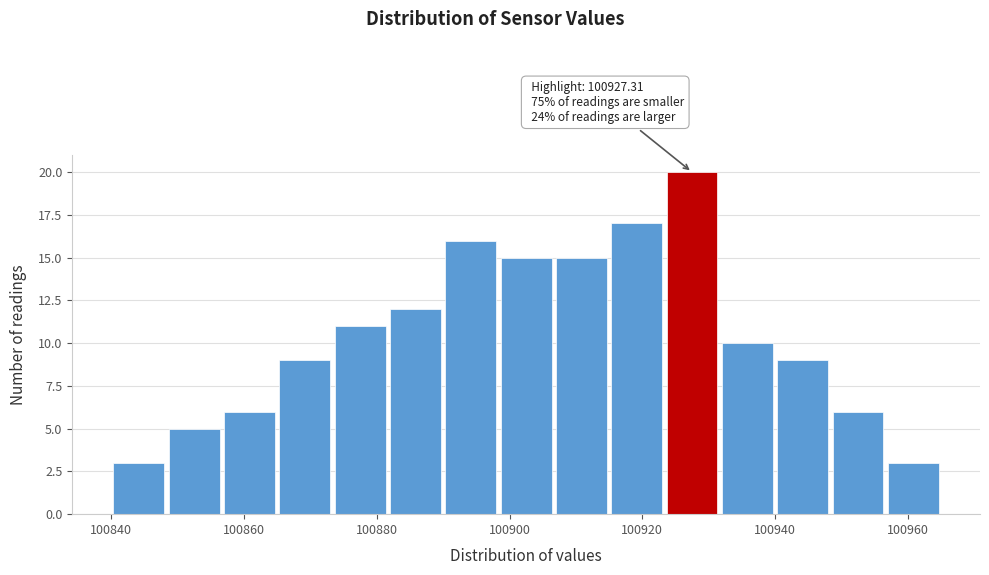

Which range on the x-axis has the tallest bar?

100924 to 100932